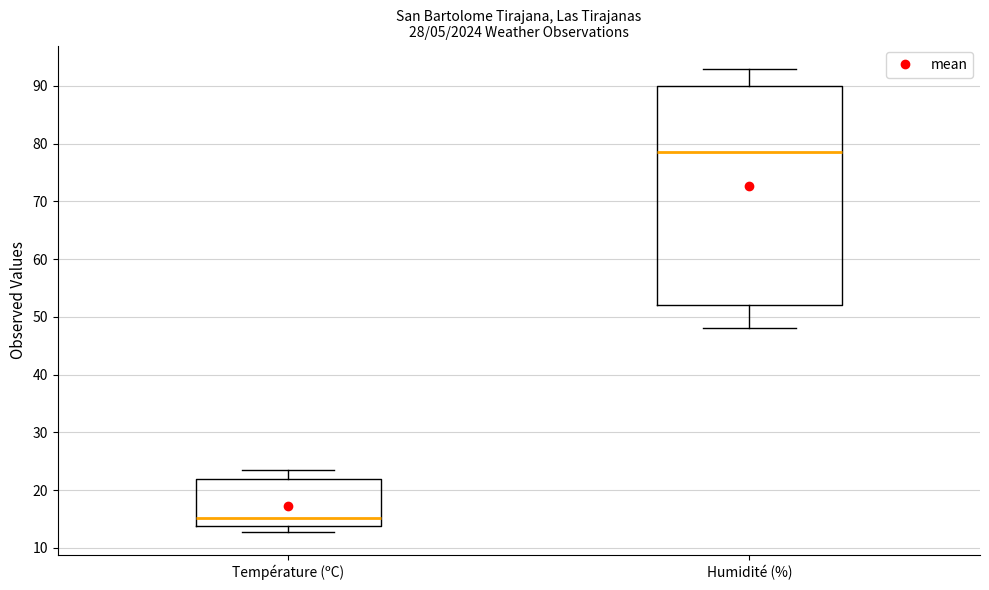

Comparing the boxes themselves (not the whiskers), which one is the tallest?

Humidité (%)